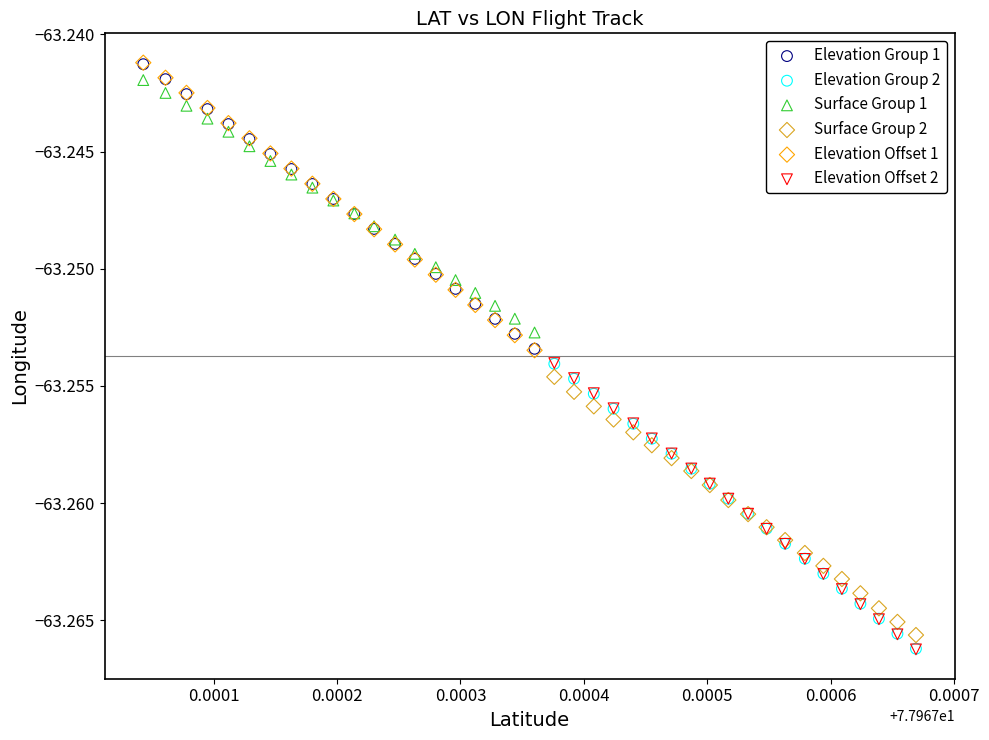

What are all the series names shown in the legend?

Elevation Group 1, Elevation Group 2, Surface Group 1, Surface Group 2, Elevation Offset 1, Elevation Offset 2